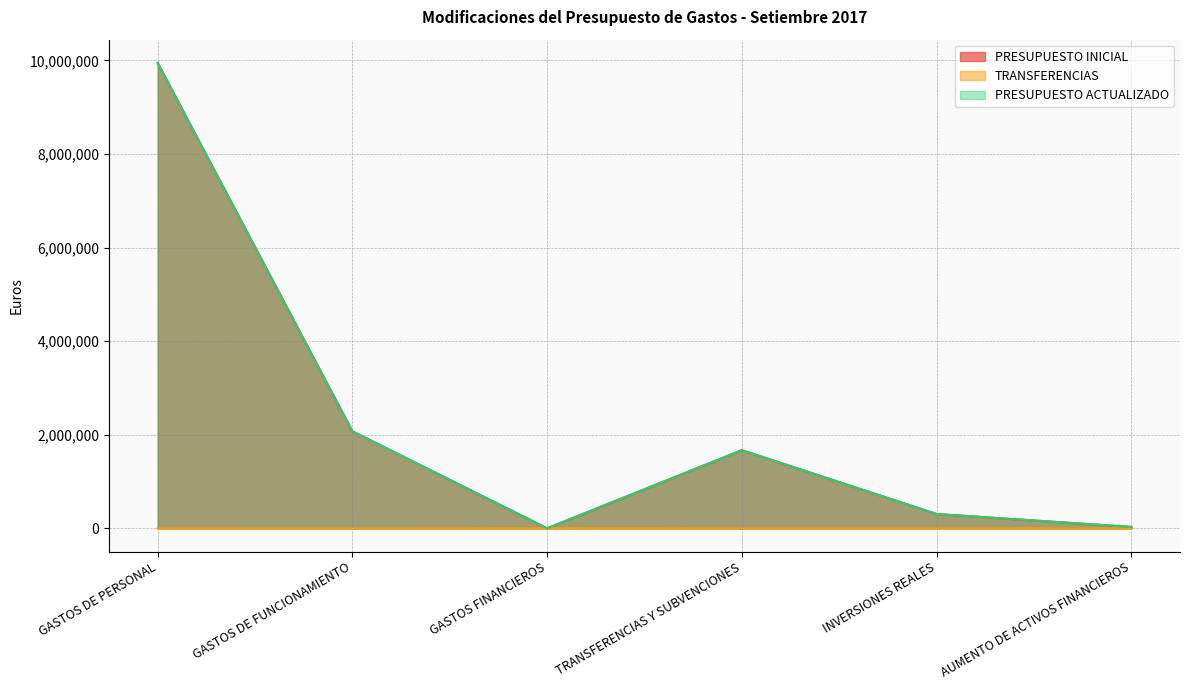

Reading left to right, transcribe all the data shown in this chart.

PRESUPUESTO INICIAL: GASTOS DE PERSONAL=9946757	GASTOS DE FUNCIONAMIENTO=2074913	GASTOS FINANCIEROS=225	TRANSFERENCIAS Y SUBVENCIONES=1671105	INVERSIONES REALES=307000	AUMENTO DE ACTIVOS FINANCIEROS=30000
TRANSFERENCIAS: GASTOS DE PERSONAL=0	GASTOS DE FUNCIONAMIENTO=-3000	GASTOS FINANCIEROS=3000	TRANSFERENCIAS Y SUBVENCIONES=0	INVERSIONES REALES=0	AUMENTO DE ACTIVOS FINANCIEROS=0
PRESUPUESTO ACTUALIZADO: GASTOS DE PERSONAL=9946757	GASTOS DE FUNCIONAMIENTO=2071913	GASTOS FINANCIEROS=3225	TRANSFERENCIAS Y SUBVENCIONES=1671105	INVERSIONES REALES=307000	AUMENTO DE ACTIVOS FINANCIEROS=30000